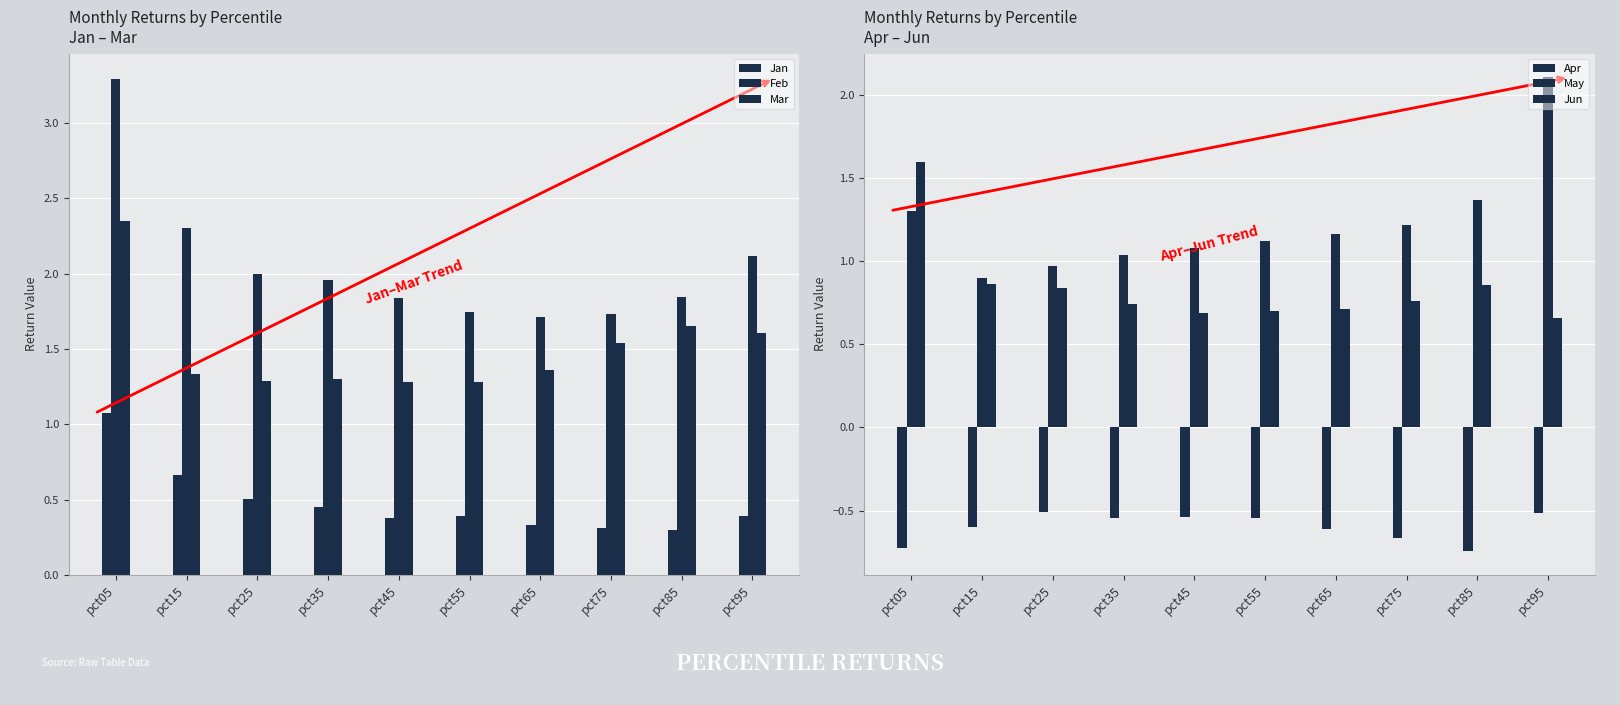

The Apr series shows -0.5 at pct35. True or false?

True